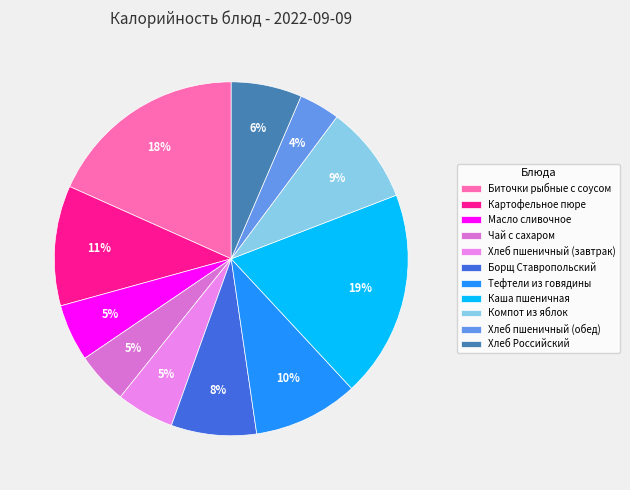

Count the number of slices in the pie.

11